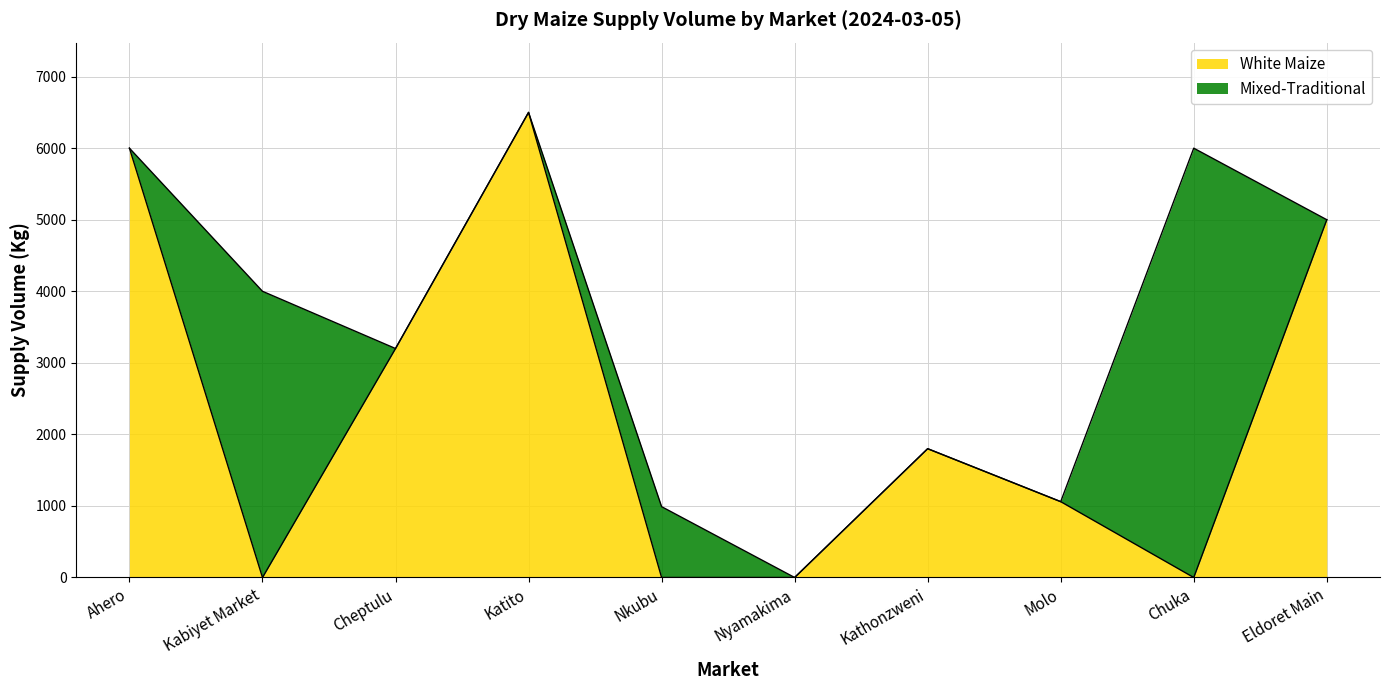

Rank the categories by value from highest to lowest.

Katito, Ahero, Eldoret Main, Cheptulu, Kathonzweni, Molo, Kabiyet Market, Nkubu, Nyamakima, Chuka